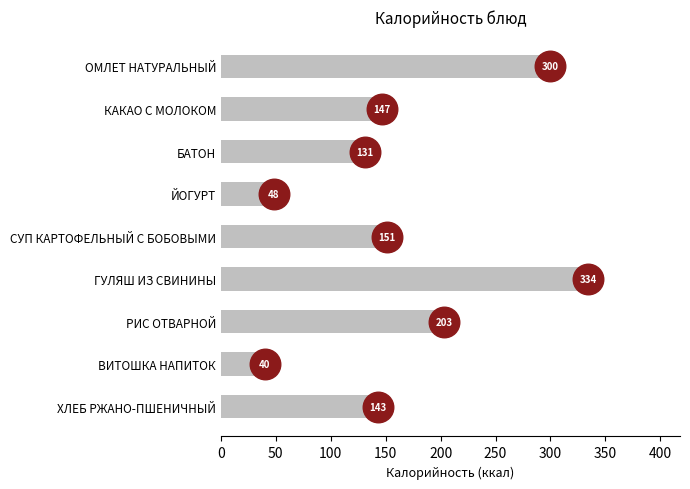

Which has a higher value, РИС ОТВАРНОЙ or ХЛЕБ РЖАНО-ПШЕНИЧНЫЙ?

РИС ОТВАРНОЙ